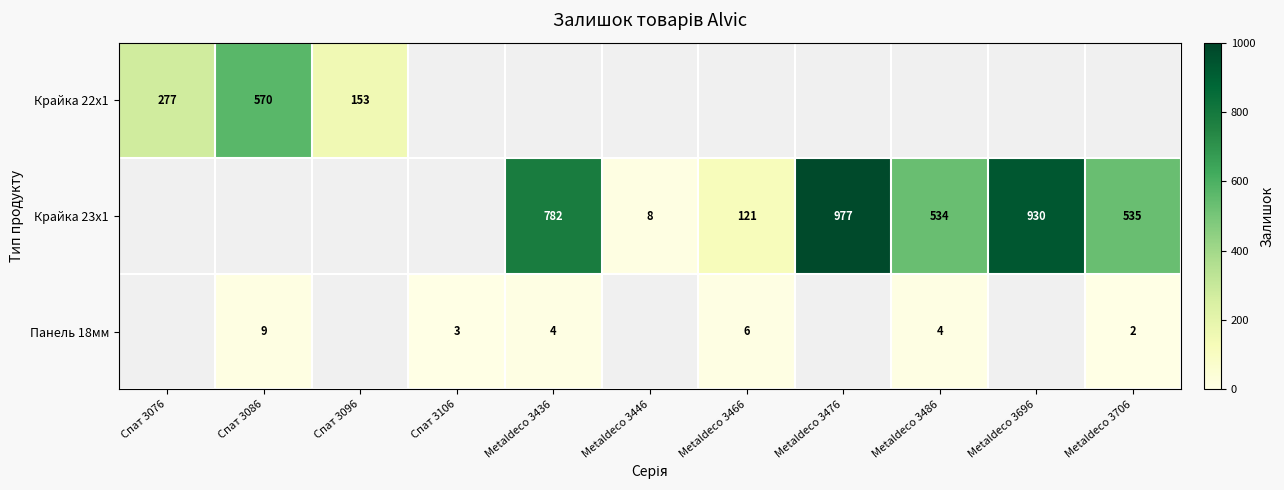

The value of Панель 18мм at Спат 3086 is 11.9. True or false?

False